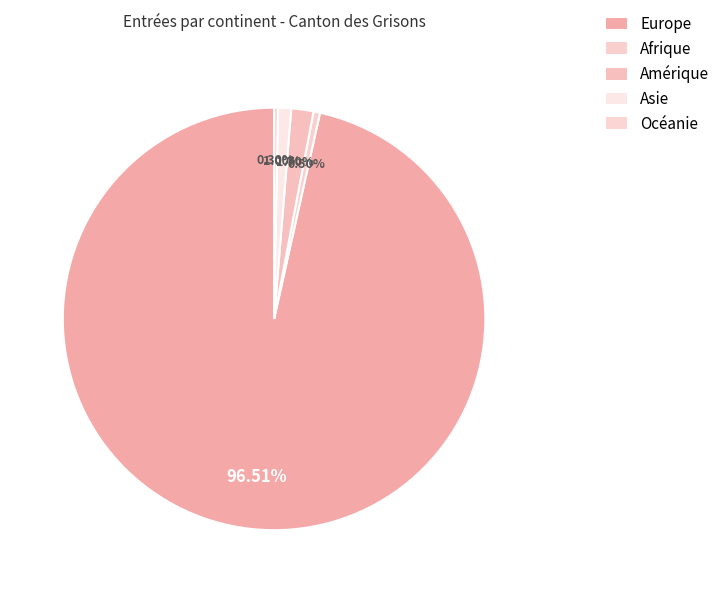

Which has a higher value, Amérique or Asie?

Amérique